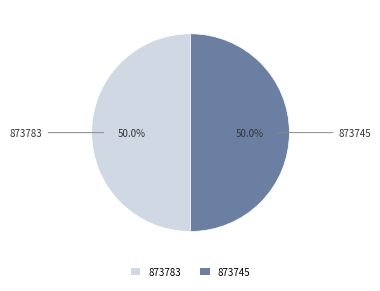

To the nearest percent, what is the combined percentage of 873783 and 873745?

100%